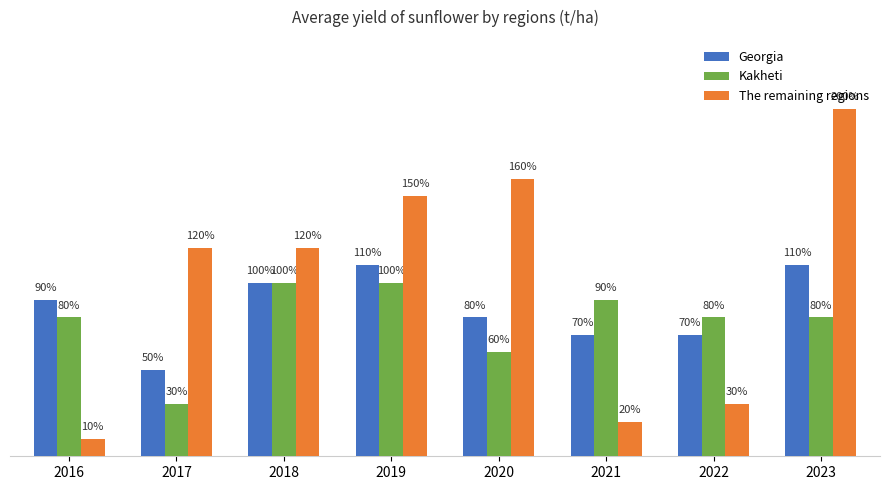

Are the bars horizontal?

No